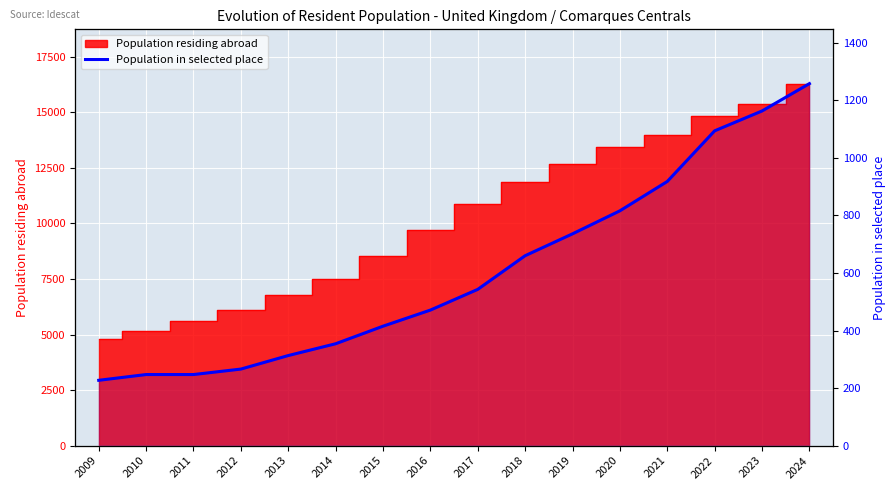

Where does the data first go above 543?

2018